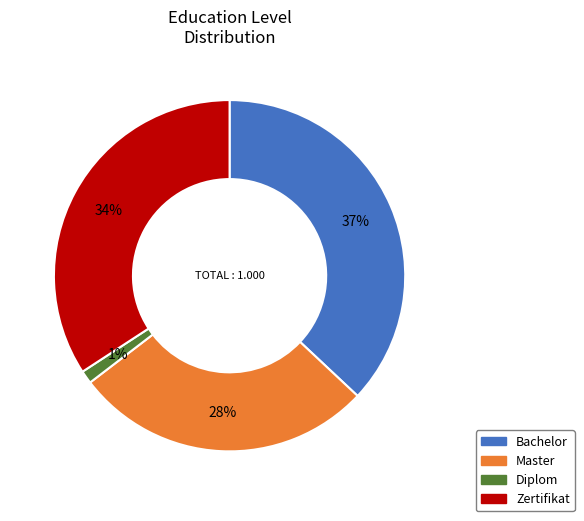

Do Zertifikat and Master together represent more than half of the pie?

Yes